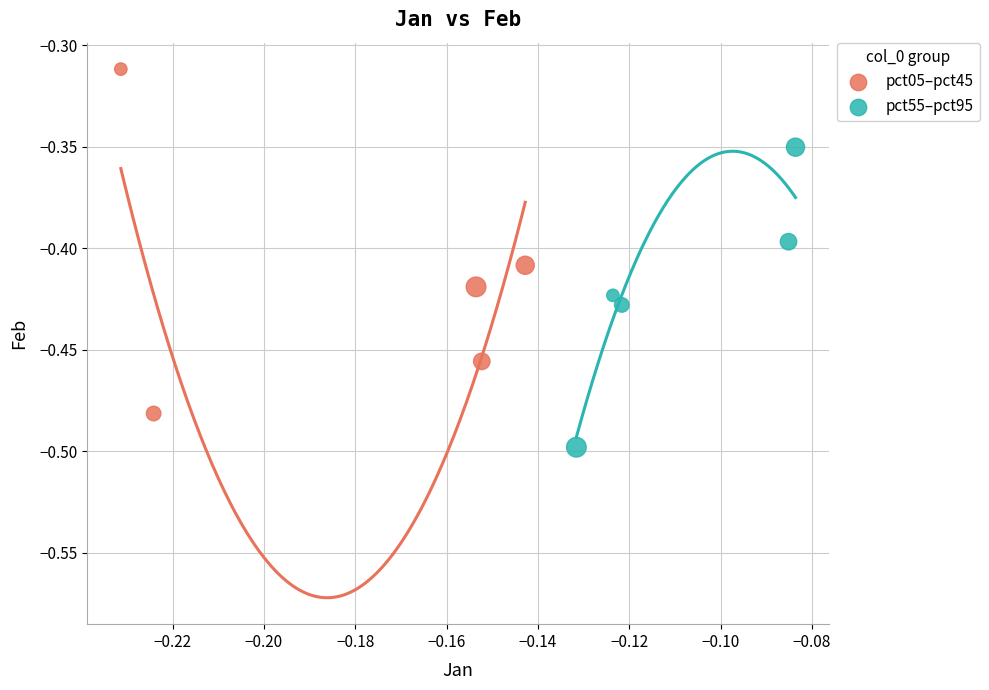

Which series reaches the maximum Y coordinate?

pct05–pct45